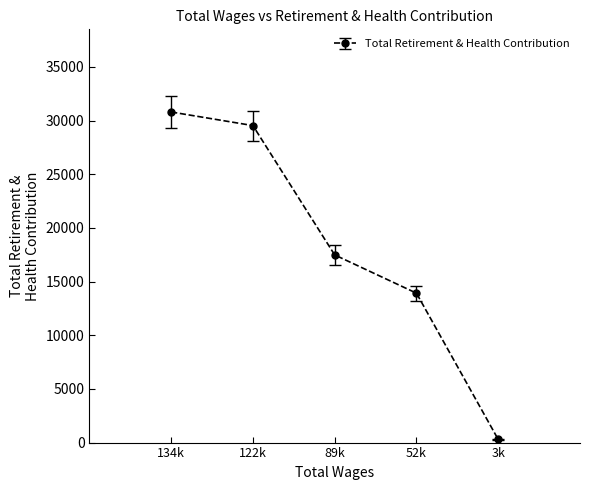

Is this an area chart (filled region under the line)?

No